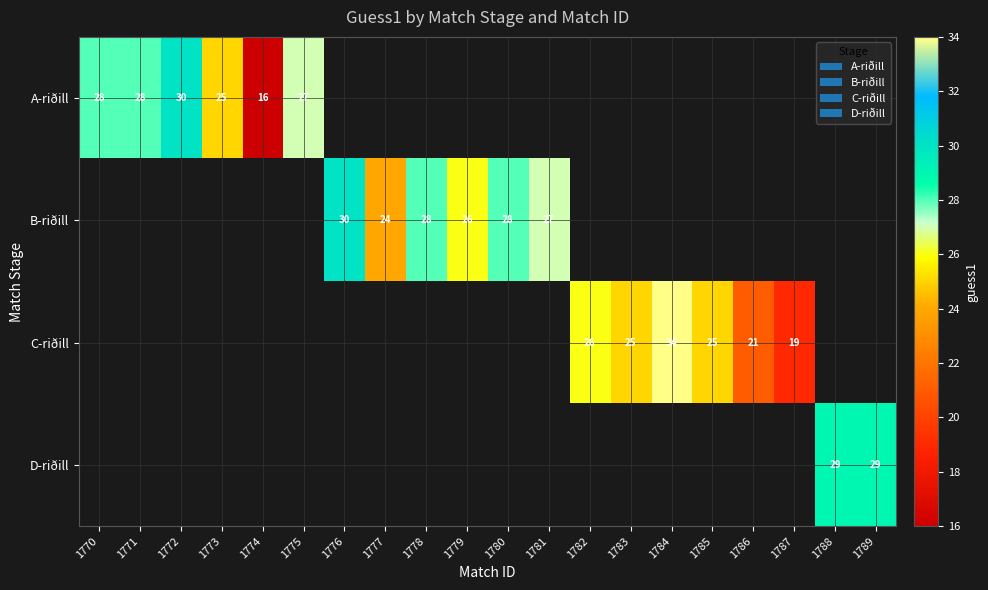

The value of D-riðill at 1788 is 49. True or false?

False